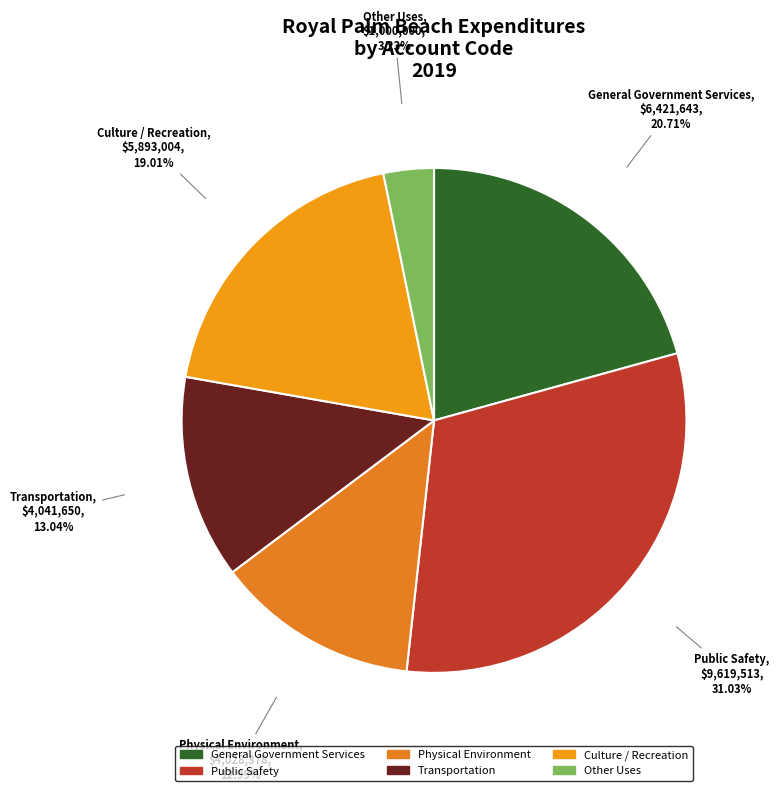

What is the ratio of the value at Public Safety to the value at General Government Services?

1.5